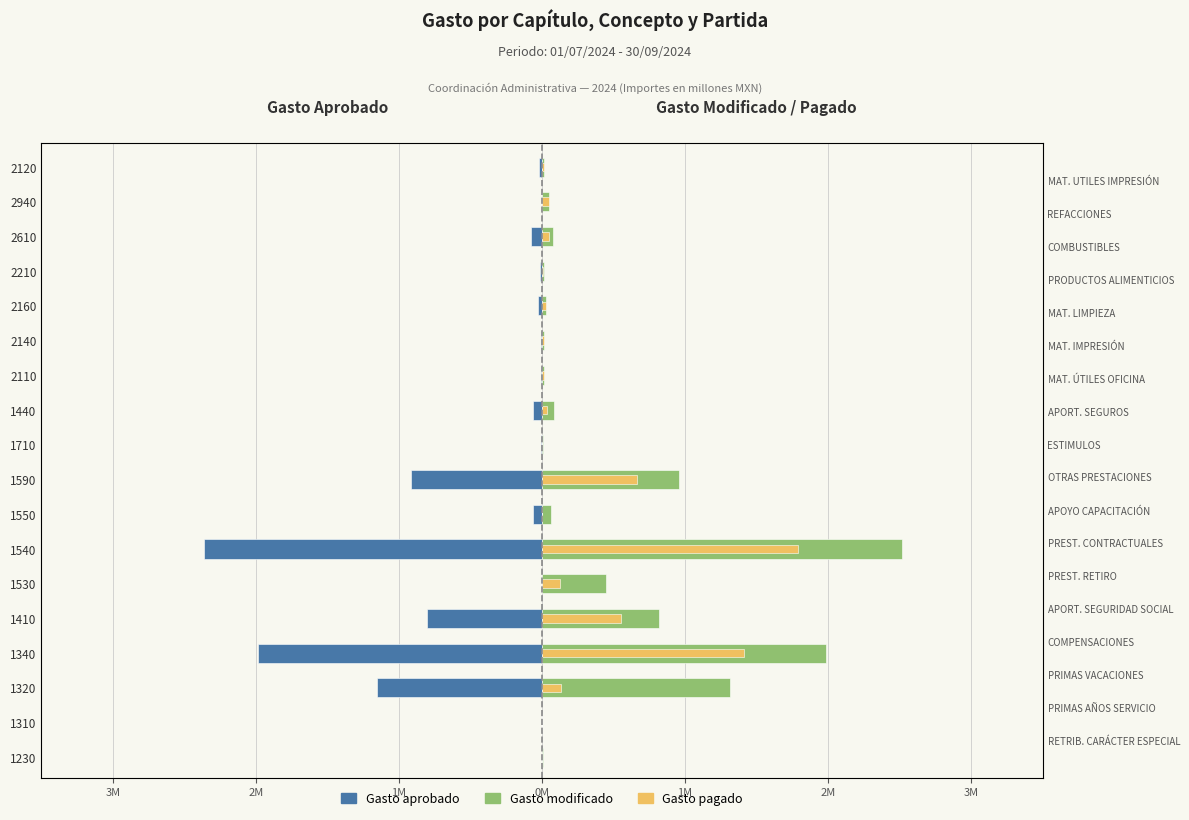

The value of Gasto aprobado at 2940 is 0.0. True or false?

True